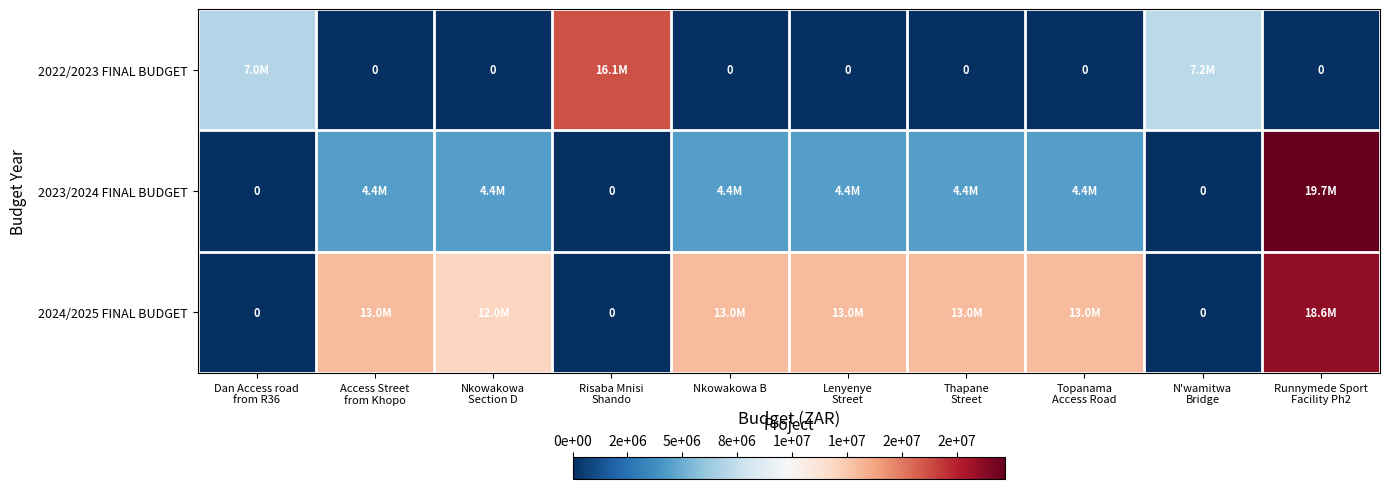

What is the sum of all 2022/2023 FINAL BUDGET values?

30300000